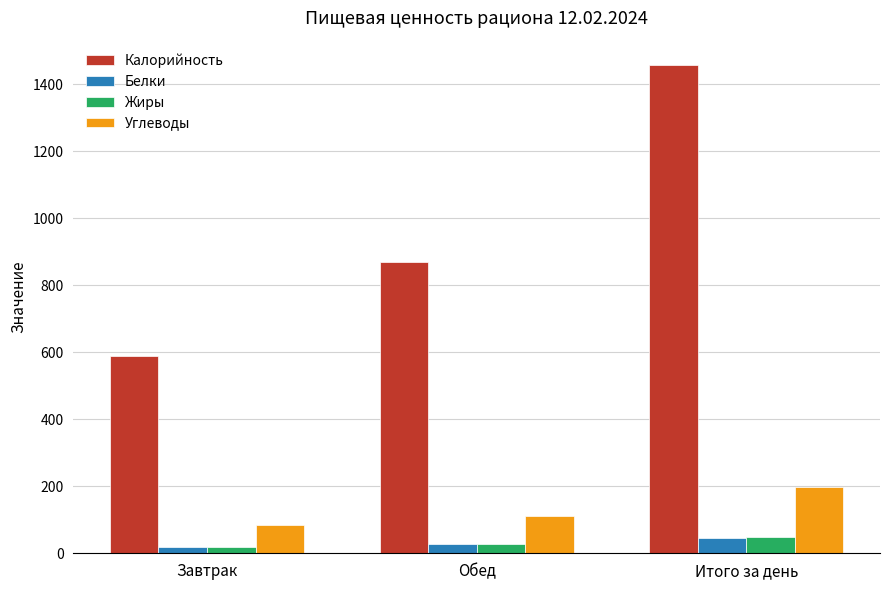

Reading left to right, what are all the values shown in this chart?

Калорийность: Завтрак=589	Обед=868	Итого за день=1457
Белки: Завтрак=20	Обед=27	Итого за день=47
Жиры: Завтрак=19	Обед=29	Итого за день=48
Углеводы: Завтрак=85	Обед=112	Итого за день=197